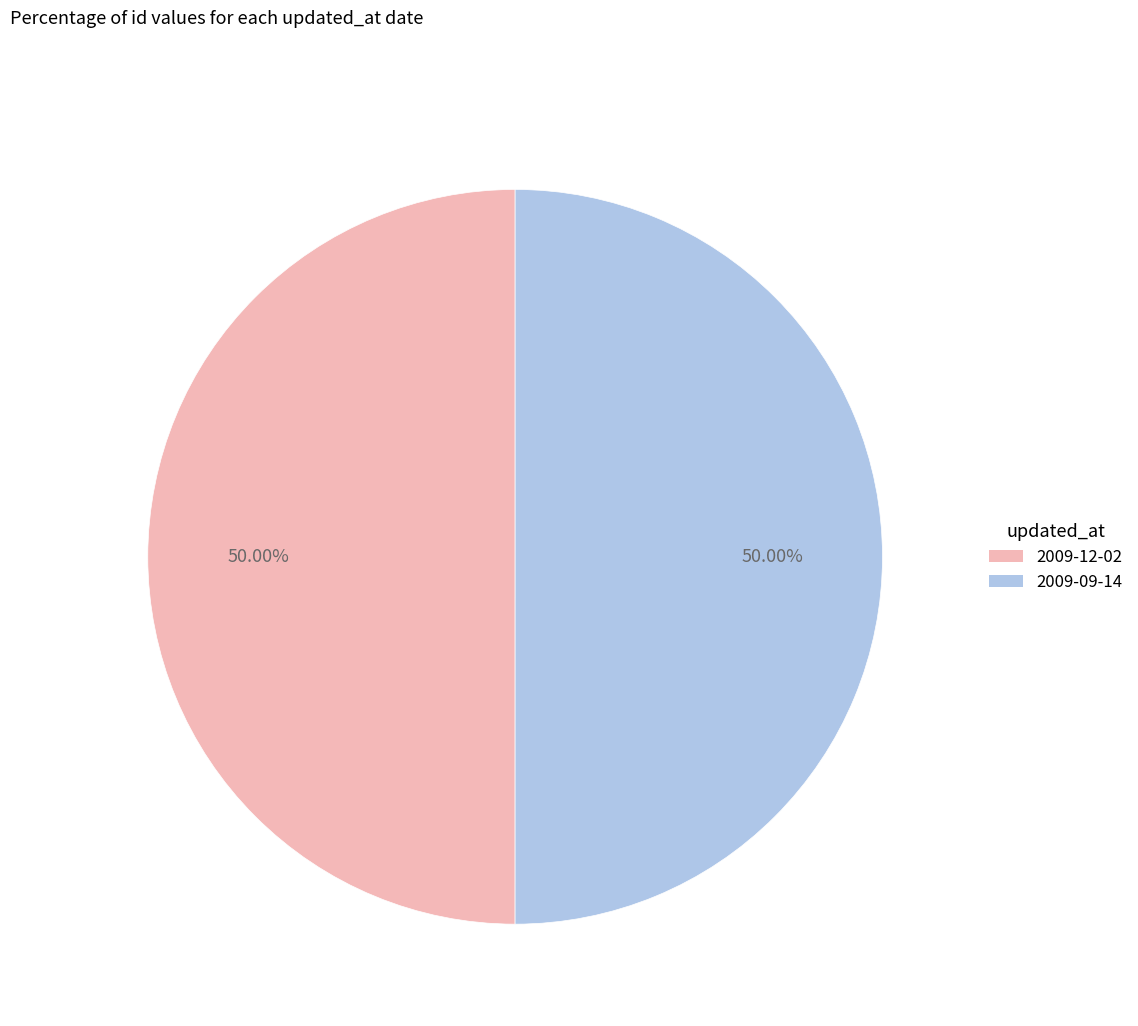

Approximately how many times larger is the value at 2009-12-02 compared to 2009-09-14?

1.0